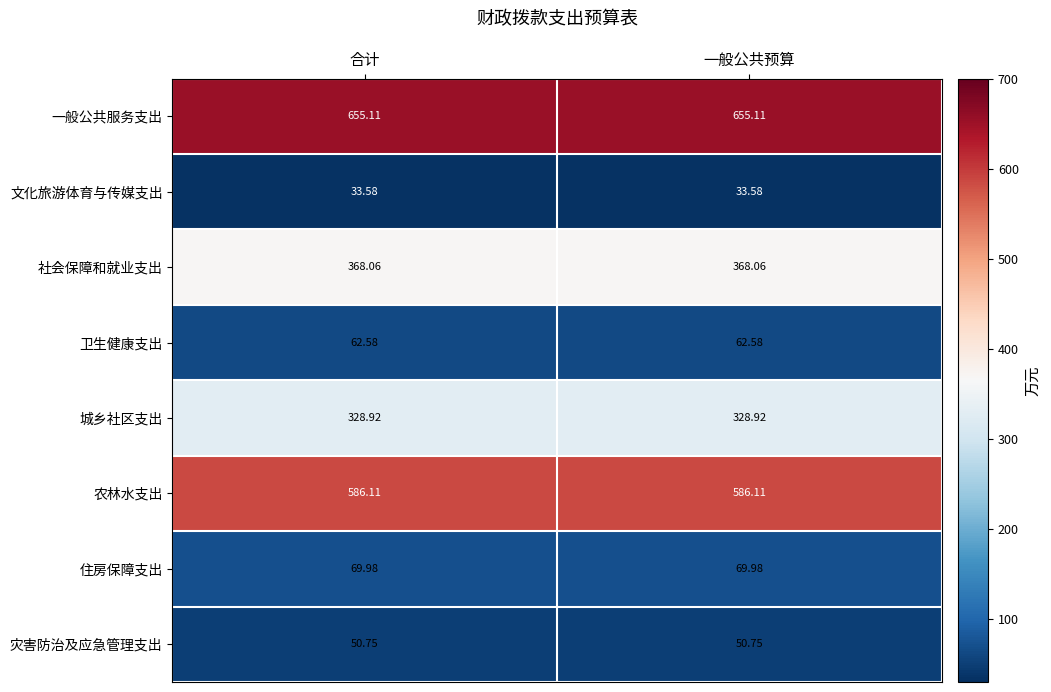

List the series in order of their peak value, highest first.

一般公共服务支出, 农林水支出, 社会保障和就业支出, 城乡社区支出, 住房保障支出, 卫生健康支出, 灾害防治及应急管理支出, 文化旅游体育与传媒支出